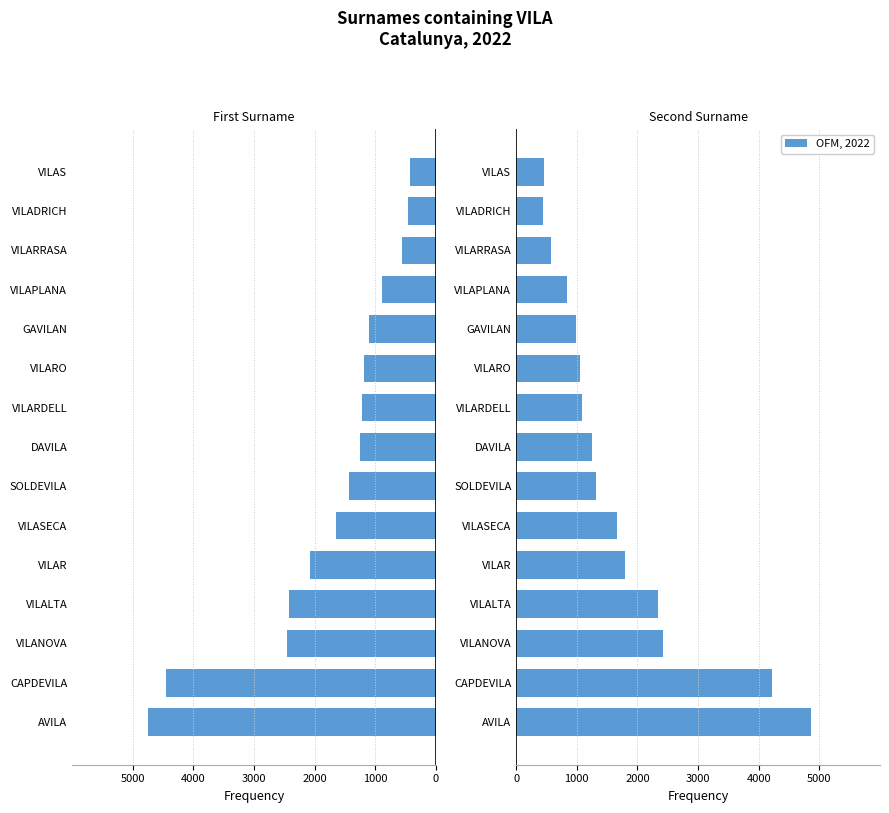

The value of First Surname at VILARO is -1184. True or false?

True